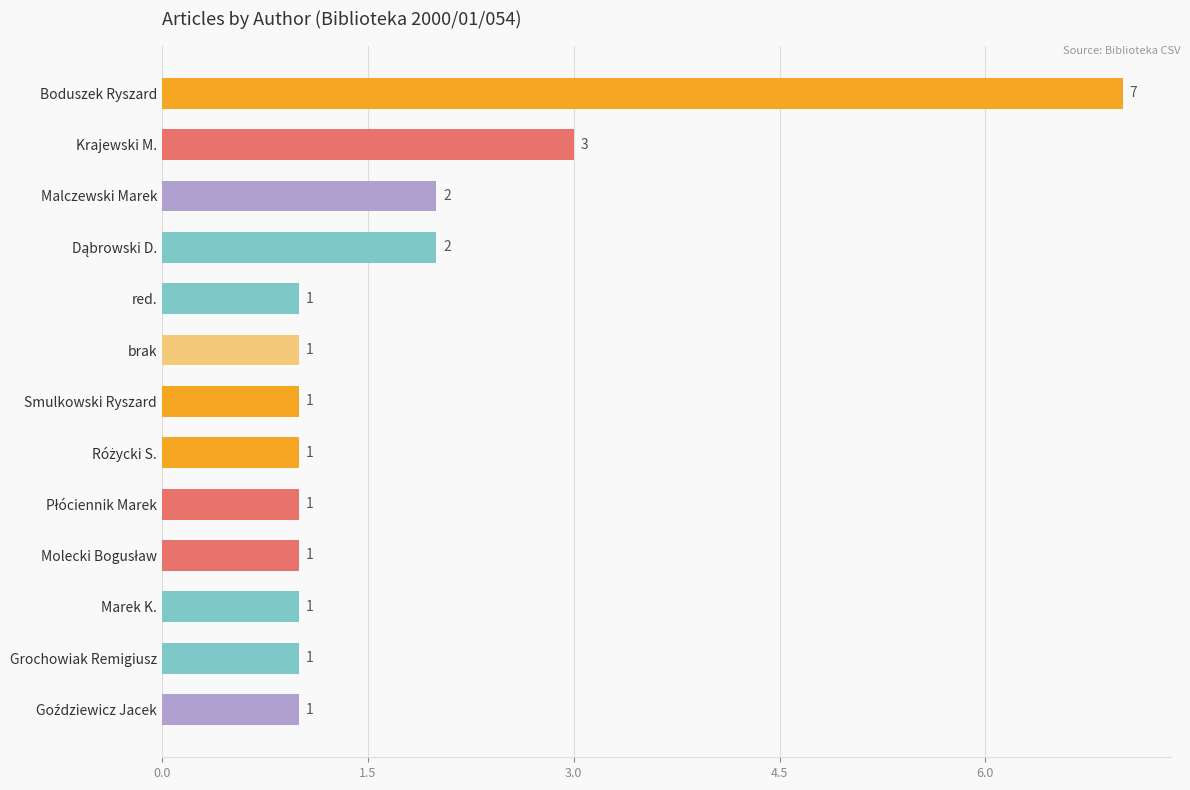

At which category does the chart reach its peak across all series?

Boduszek Ryszard